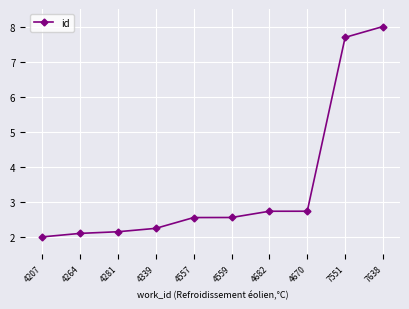

What is the difference between the values at 4682 and 4264?

0.6